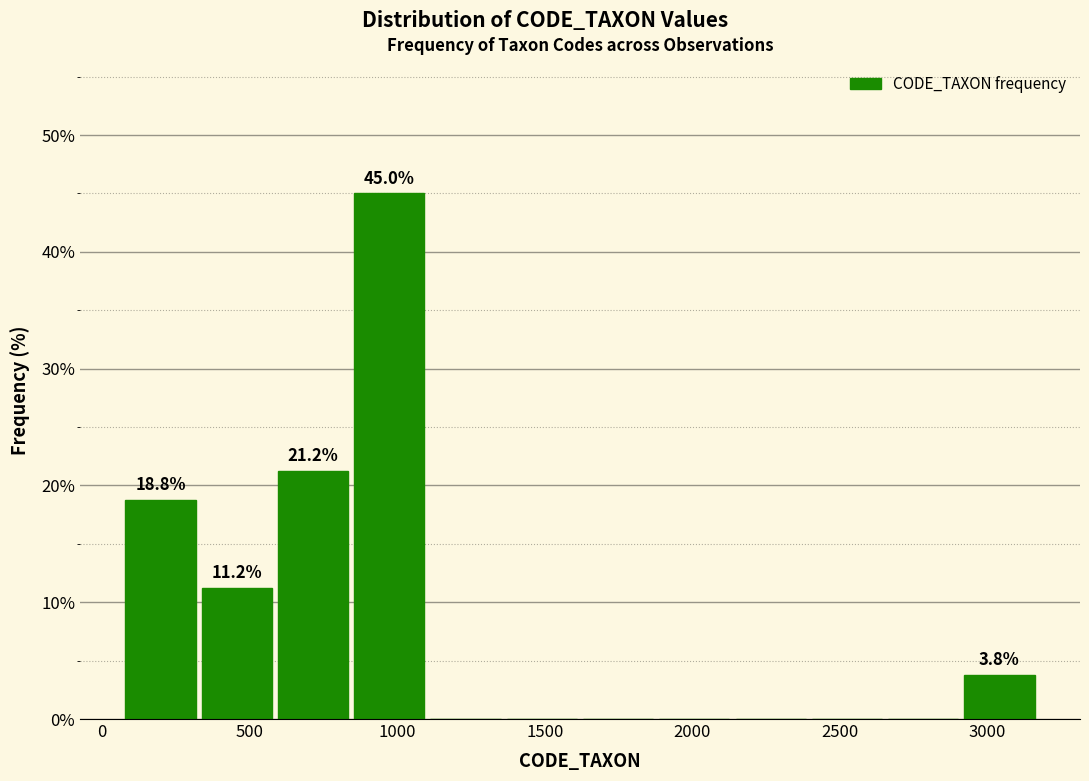

Which range on the x-axis has the tallest bar?

850 to 1100